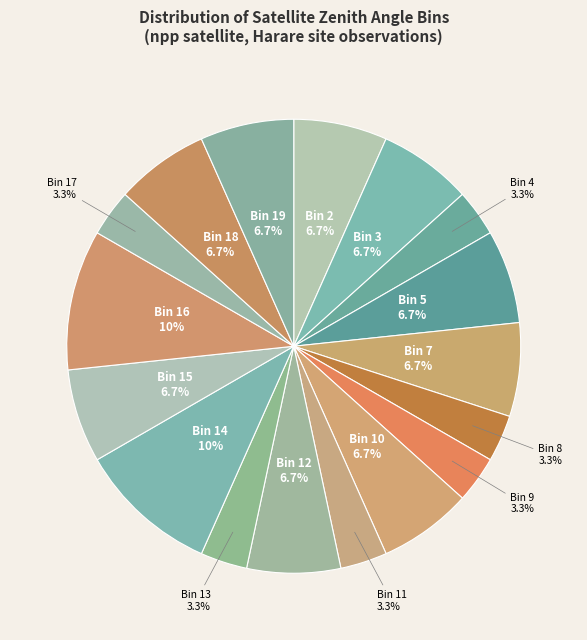

To the nearest percent, what is the difference between the largest and smallest slice percentages?

7%